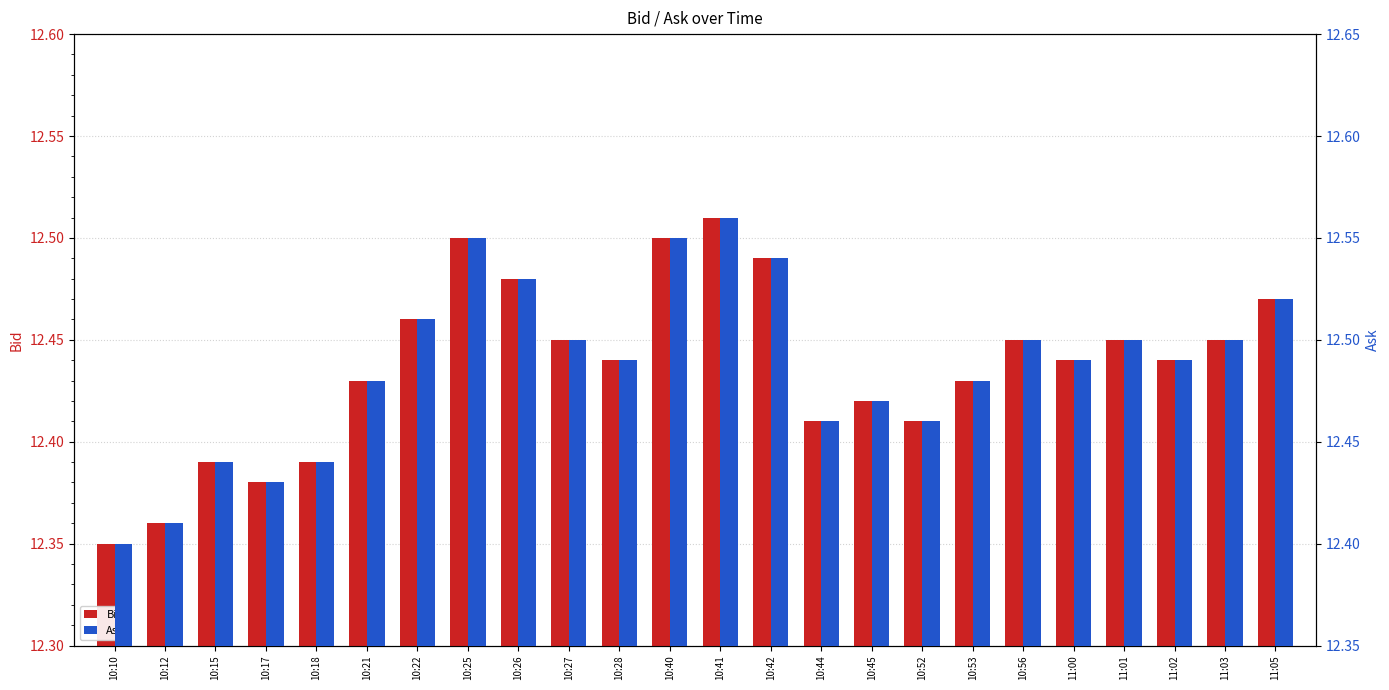

What are all the series names shown in the legend?

Bid, Ask